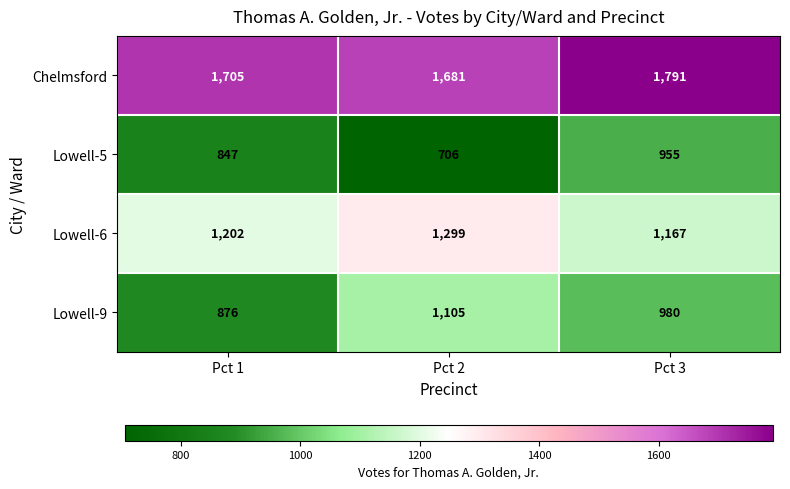

How many Lowell-6 values are between 1167 and 1299?

3